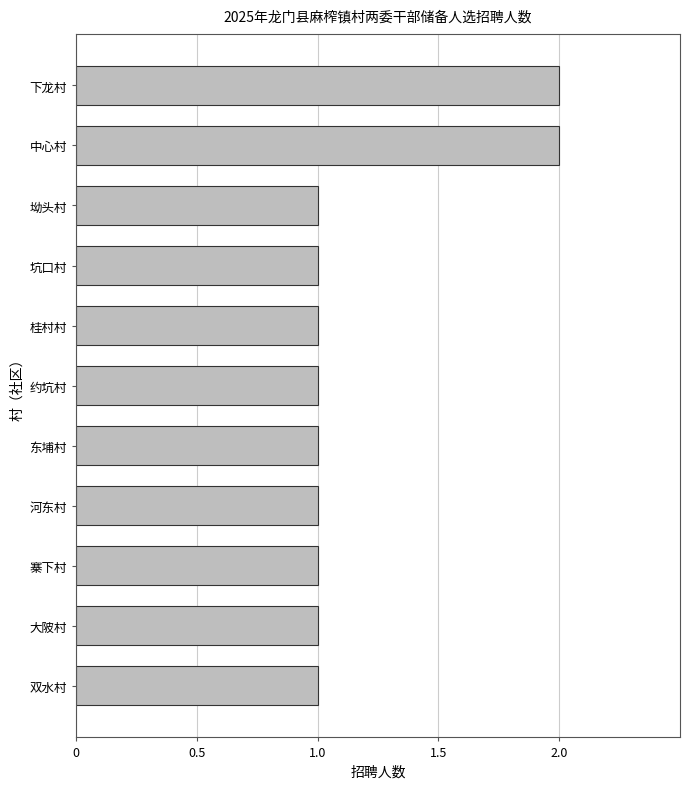

What is the minimum value shown in the chart?

1